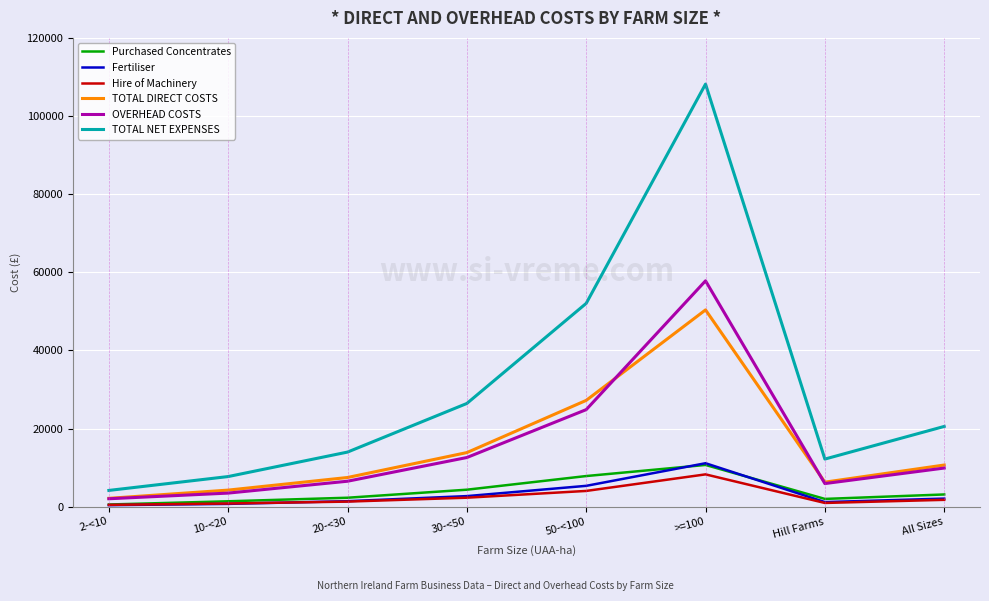

True or false: TOTAL NET EXPENSES and Purchased Concentrates cross at least once.

False